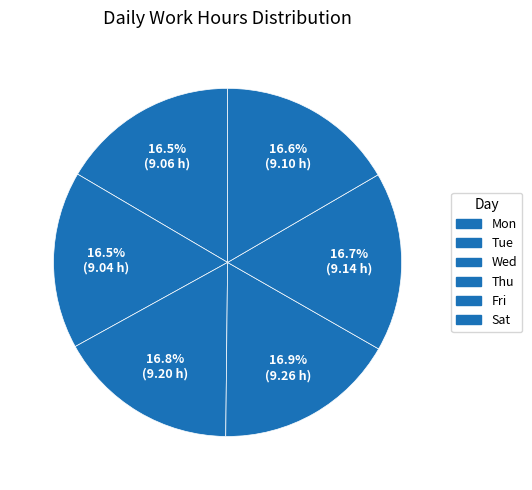

The Sat slice represents 23% of the pie. True or false?

False